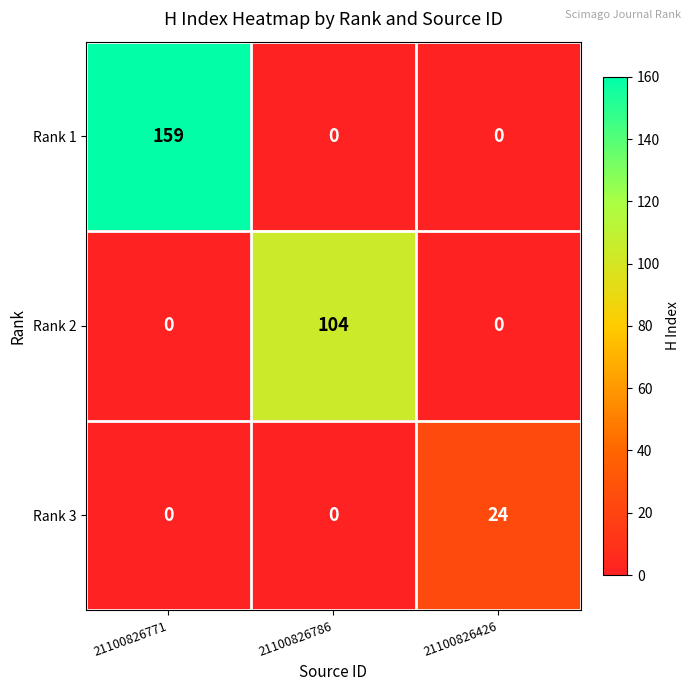

The Rank 2 series shows -65 at 21100826771. True or false?

False